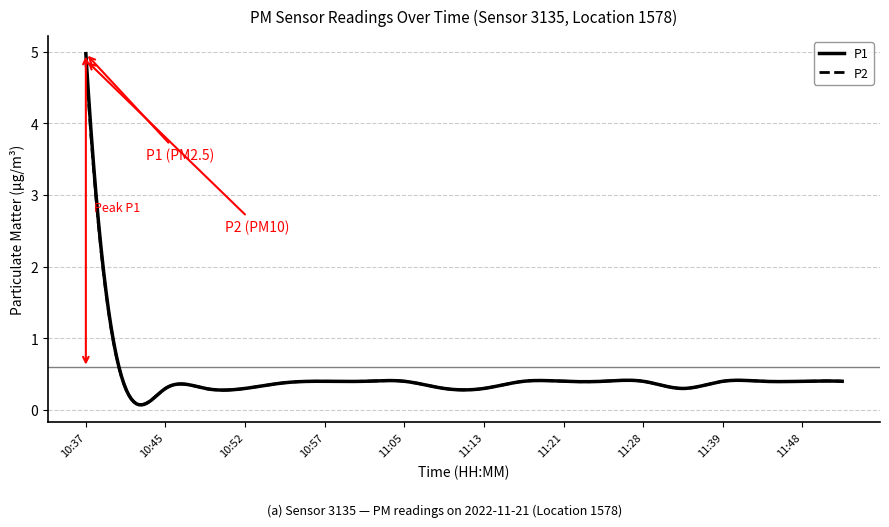

Which series has the widest spread of values?

P1